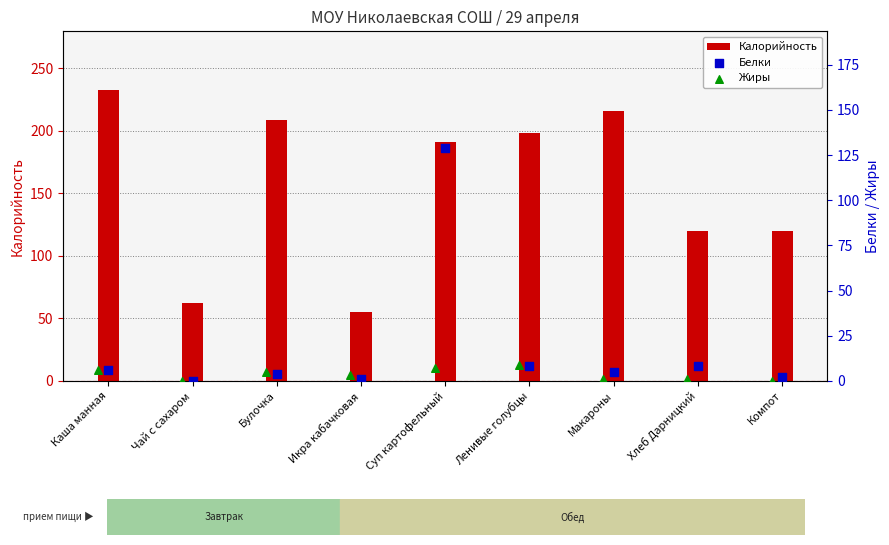

Which series has the largest total across all categories?

Калорийность